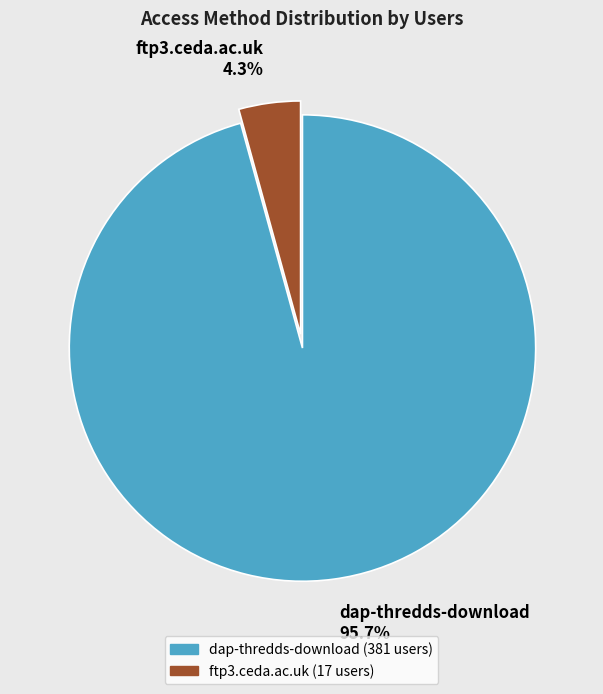

What is the majority slice?

dap-thredds-download